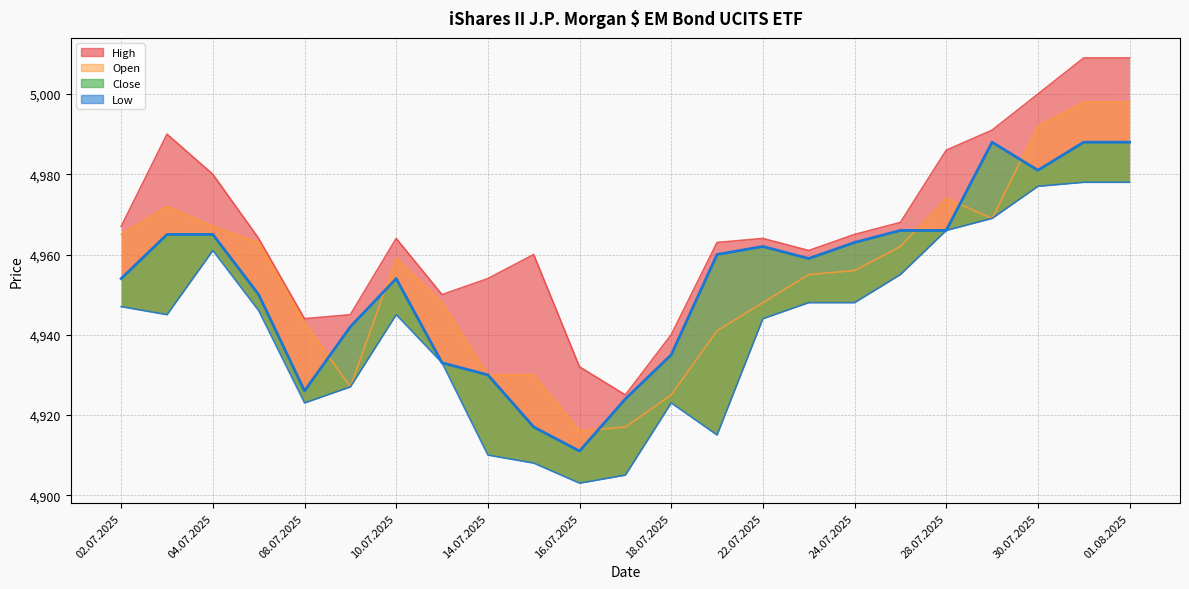

What value does the High series have at 16.07.2025, to the nearest 5?

4930